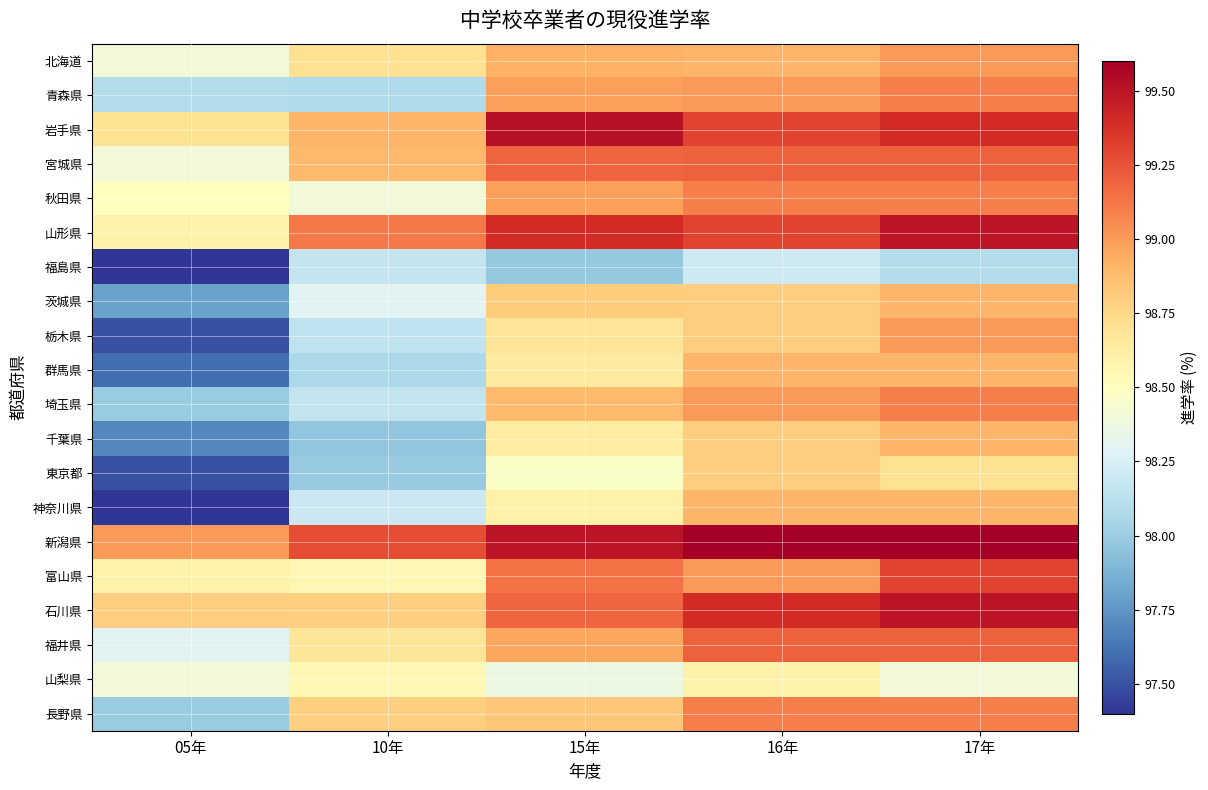

What is the difference between the highest and lowest values at 05年?

1.6